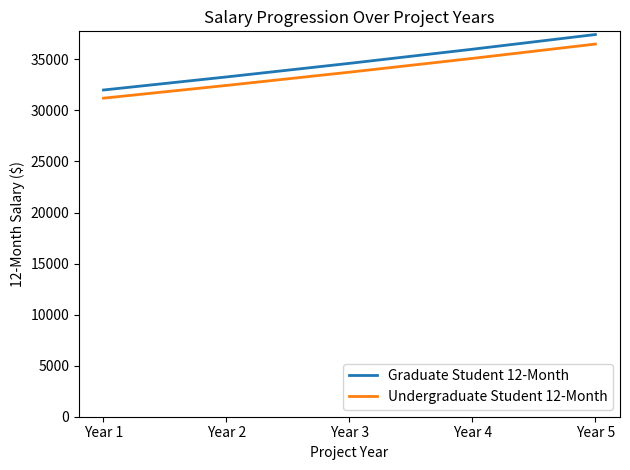

Which series has the widest spread of values?

Graduate Student 12-Month